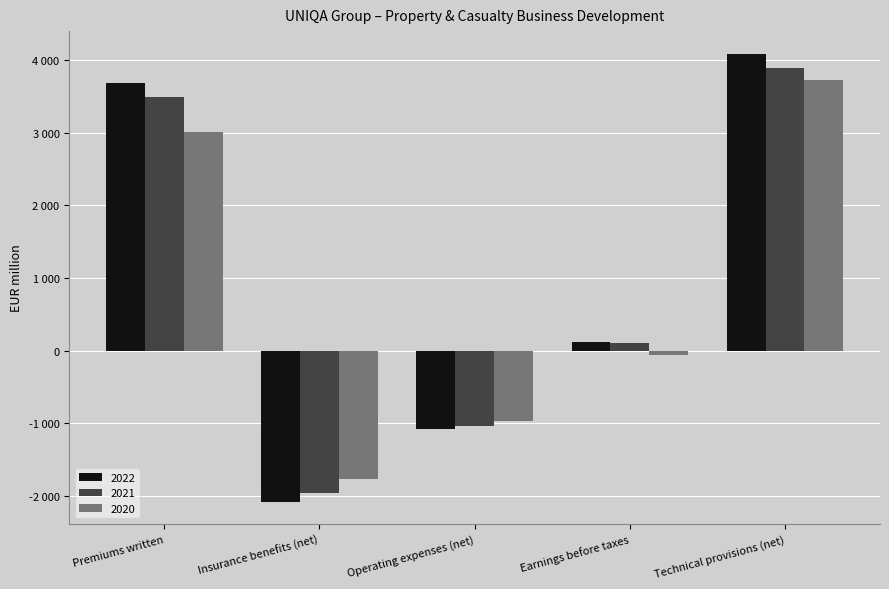

Which label corresponds to the smallest value in the chart?

Insurance benefits (net)